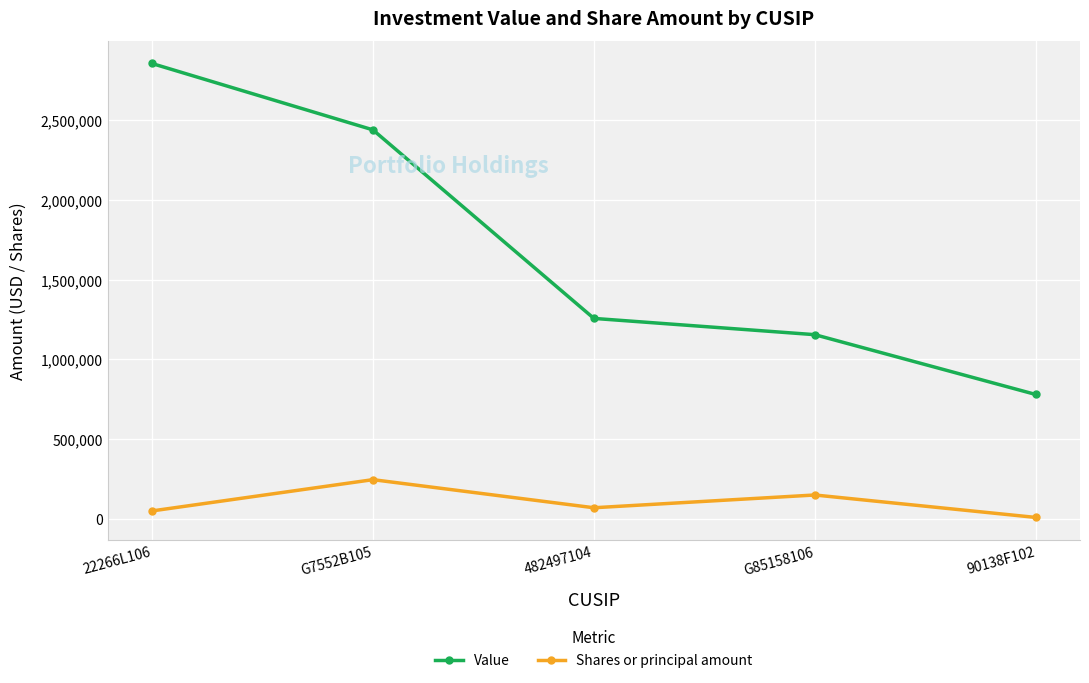

True or false: Value has a value of 1200263 at 90138F102.

False